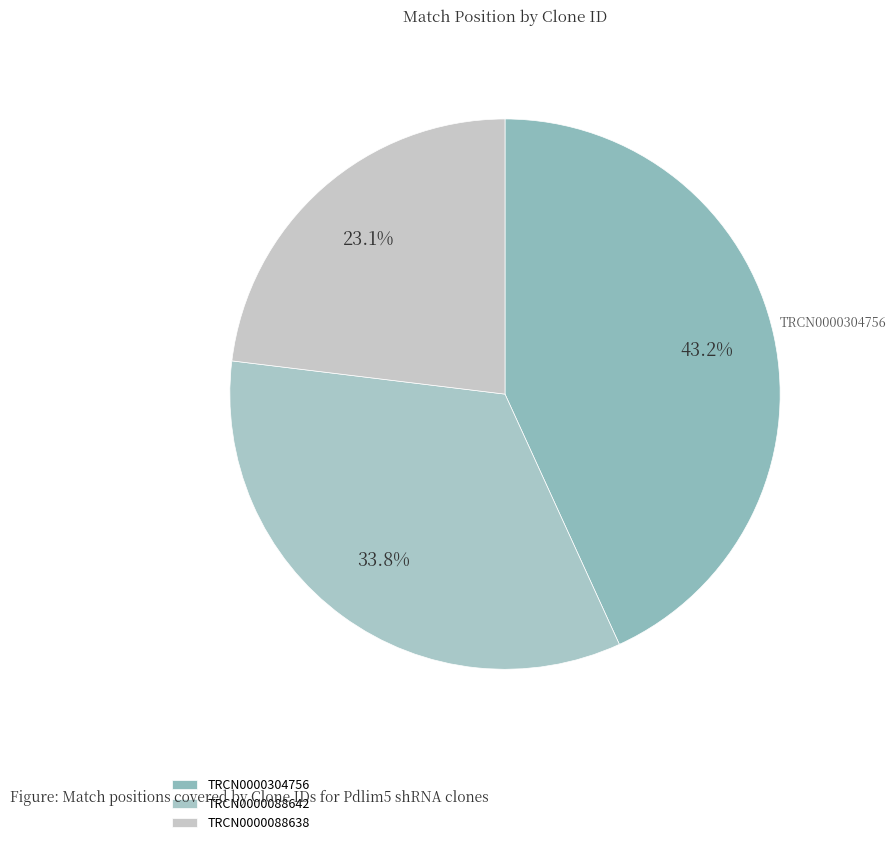

How much of the chart is everything except TRCN0000088642?

66.2%